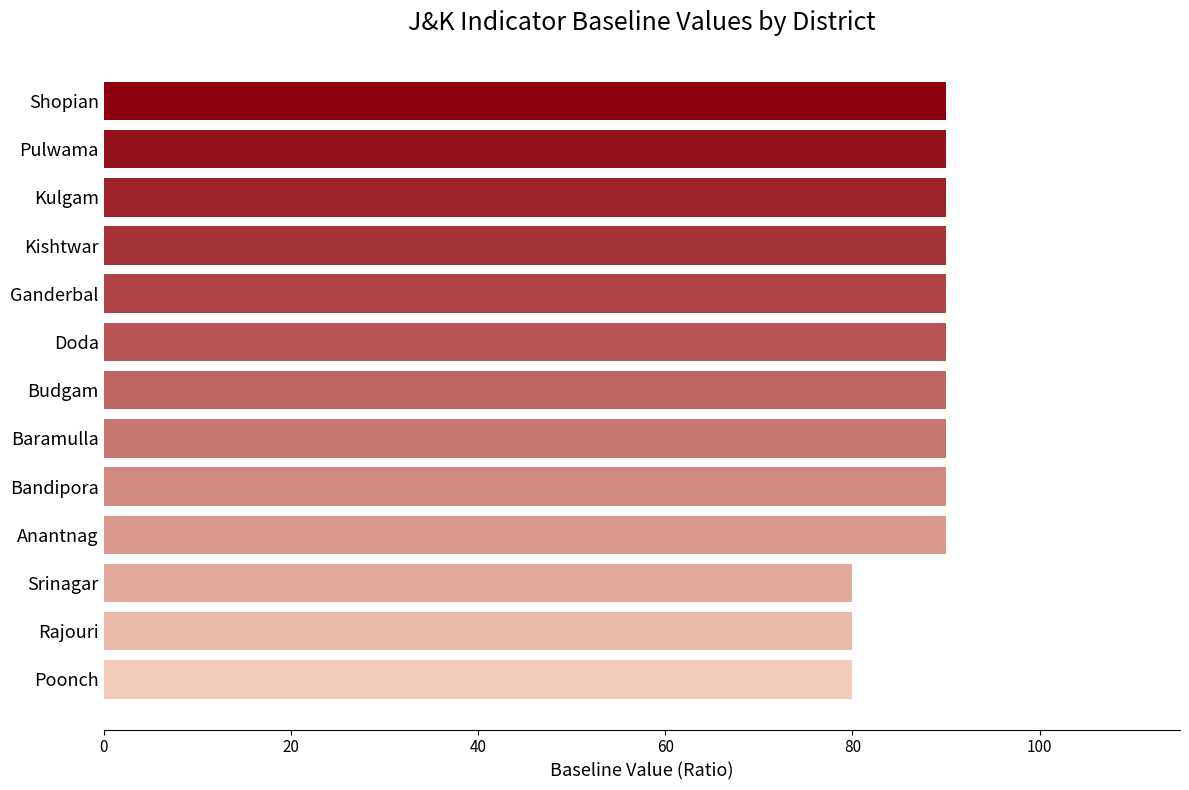

Count the values in the range 90 to 91.

10